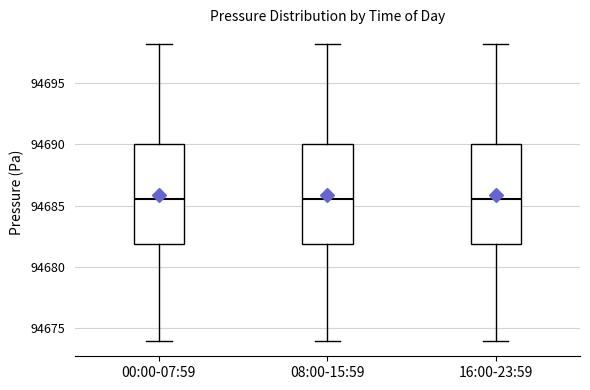

Where is the upper edge of the box for 16:00-23:59 on the y-axis? The values are not printed on the chart, so give them approximately, as read against the axis.

94690.0